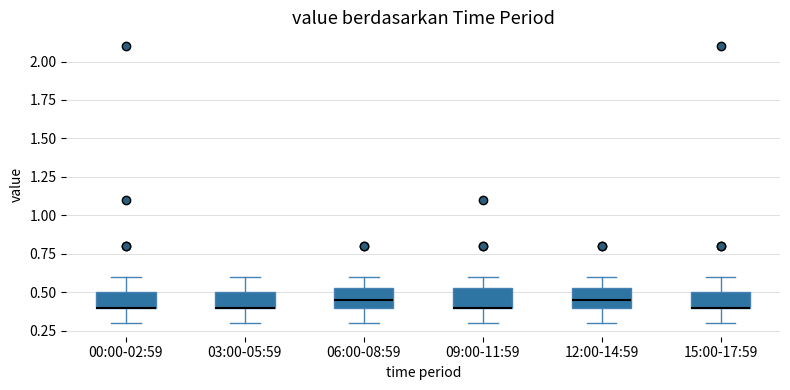

Where is the upper edge of the box for 09:00-11:59 on the y-axis? The values are not printed on the chart, so give them approximately, as read against the axis.

0.55